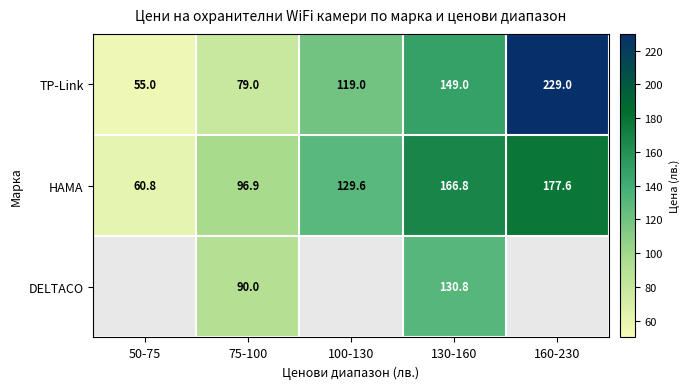

How many values in the TP-Link series are below 119?

2